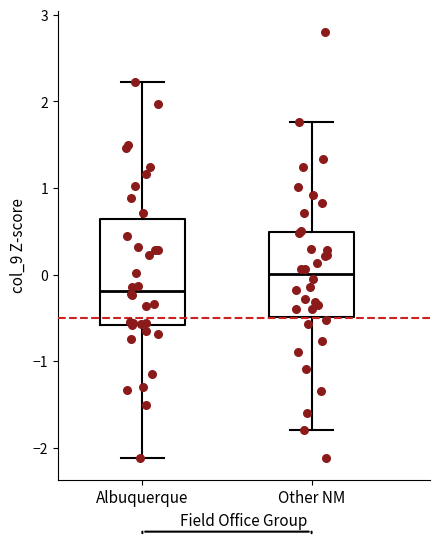

Reading left to right, transcribe this box plot: for each box, give where its median line is, the range the box spans, and where its two whiskers end, as read against the y-axis. The values are not printed on the chart, so give them approximately, as read against the axis.

Albuquerque: median -0.2, box -0.6 to 0.6, whiskers -2.1 to 2.2
Other NM: median 0.0, box -0.5 to 0.5, whiskers -1.8 to 1.8